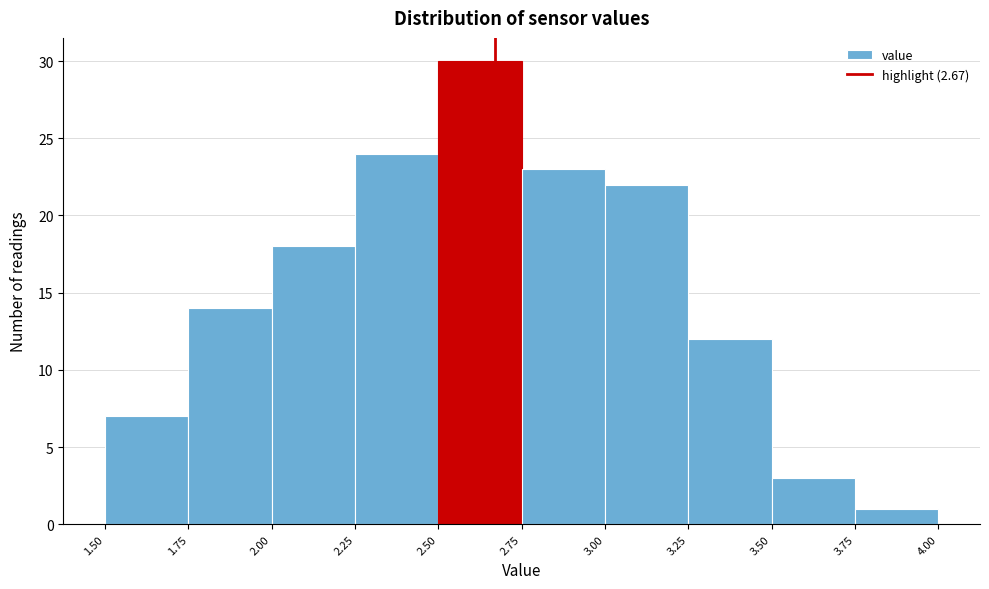

What is the height of the bar covering 3.00 to 3.25 on the x-axis? The values are not printed on the chart, so give them approximately, as read against the axis.

22